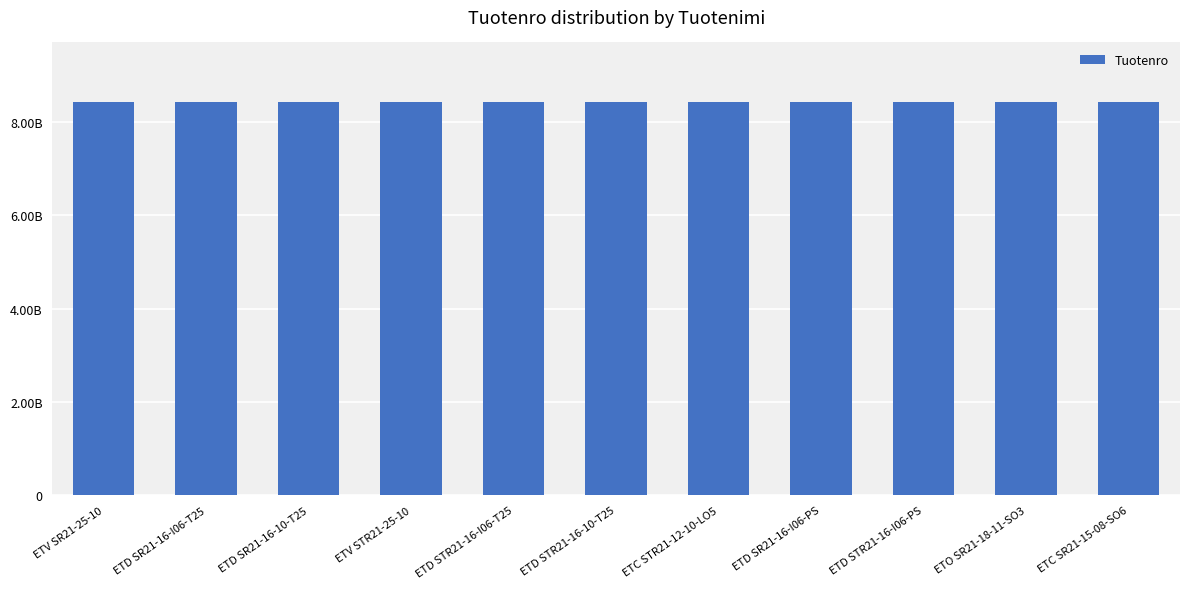

Reading left to right, extract all data points from this chart.

8436412025	8436422416	8436422417	8436612025	8436622416	8436622417	8433231912	8436422016	8436622016	8434420266	8434420179